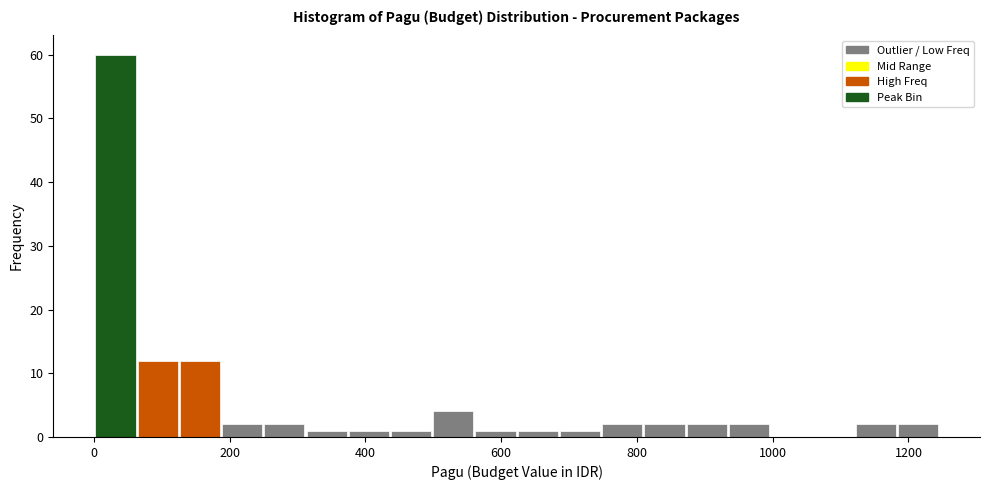

Read against the x-axis, roughly where is the centre of the tallest bar?

40